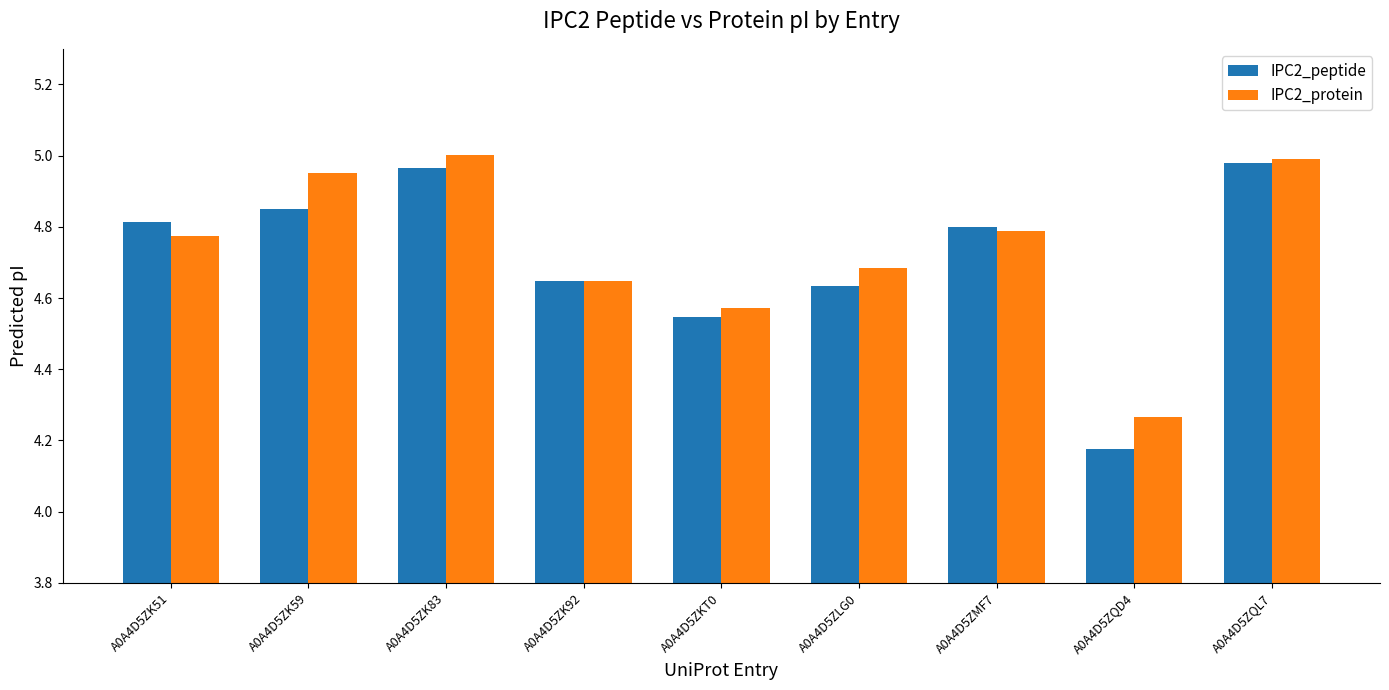

The IPC2_protein series shows 4.8 at A0A4D5ZMF7. True or false?

True